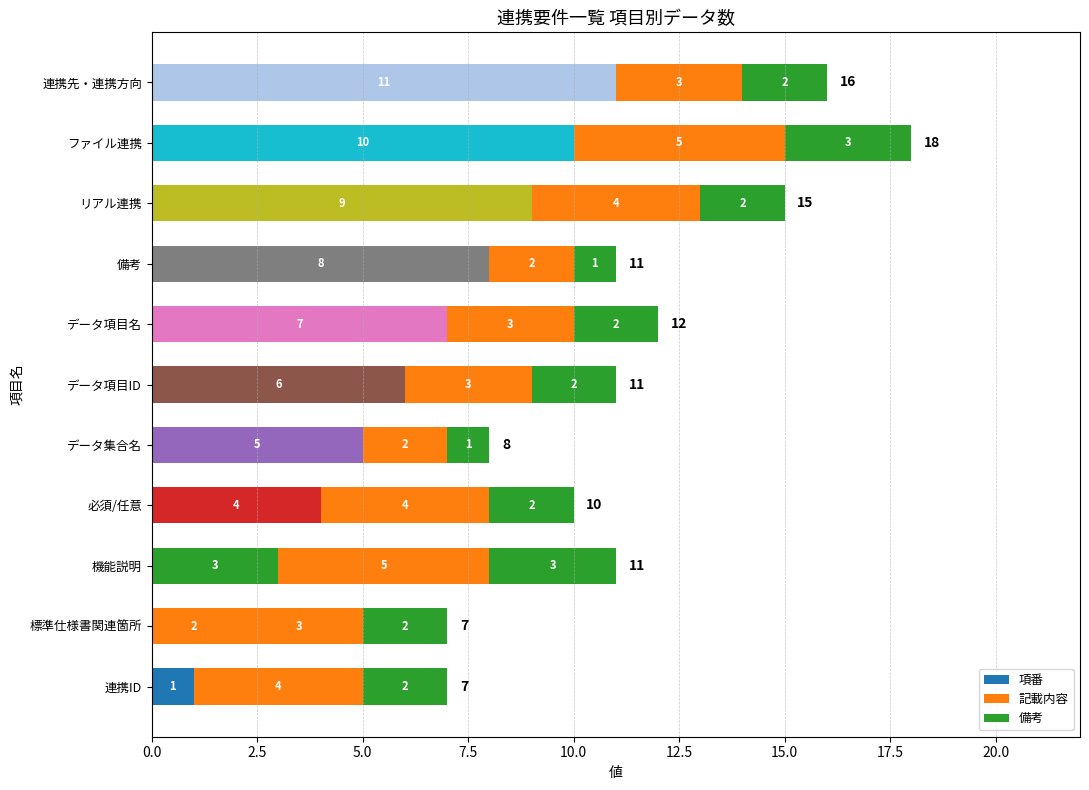

What is the difference between the second highest and minimum values in the 記載内容 series?

3